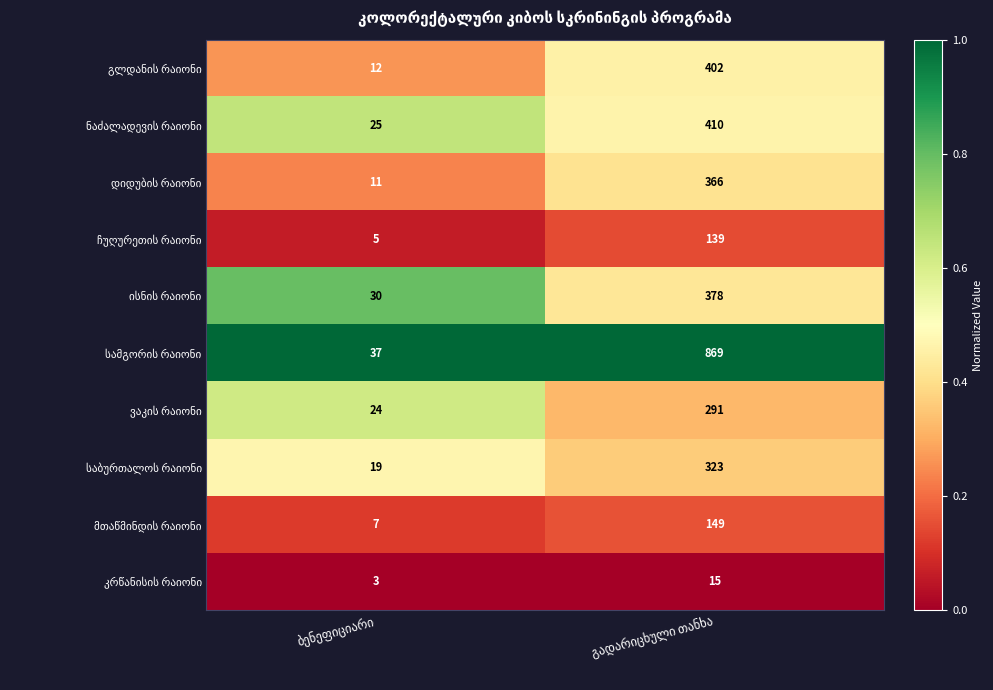

What is the greatest value displayed?

869